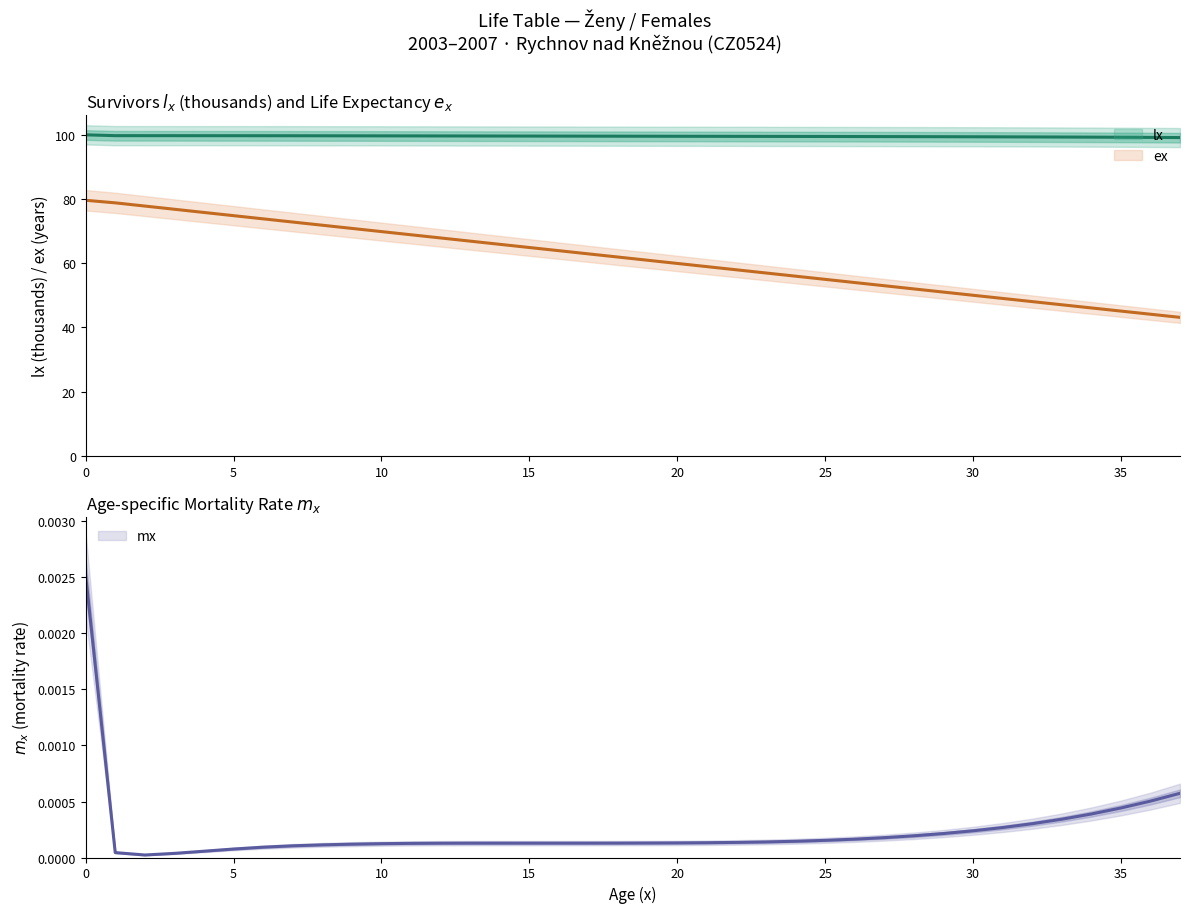

Reading right to left, list all the values displayed in this chart.

lx: 99.2	99.2	99.2	99.3	99.3	99.3	99.4	99.4	99.4	99.4	99.5	99.5	99.5	99.5	99.5	99.5	99.5	99.6	99.6	99.6	99.6	99.6	99.6	99.6	99.6	99.7	99.7	99.7	99.7	99.7	99.7	99.7	99.7	99.7	99.7	99.7	99.7	100.0
ex: 43.1	44.1	45.1	46.1	47.1	48.1	49.0	50.0	51.0	52.0	53.0	54.0	55.0	56.0	57.0	58.0	59.0	59.9	60.9	61.9	62.9	63.9	64.9	65.9	66.9	67.9	68.9	69.9	70.9	71.8	72.8	73.8	74.8	75.8	76.8	77.8	78.8	79.6
mx: 0.0	0.0	0.0	0.0	0.0	0.0	0.0	0.0	0.0	0.0	0.0	0.0	0.0	0.0	0.0	0.0	0.0	0.0	0.0	0.0	0.0	0.0	0.0	0.0	0.0	0.0	0.0	0.0	0.0	0.0	0.0	0.0	0.0	0.0	0.0	0.0	0.0	0.0